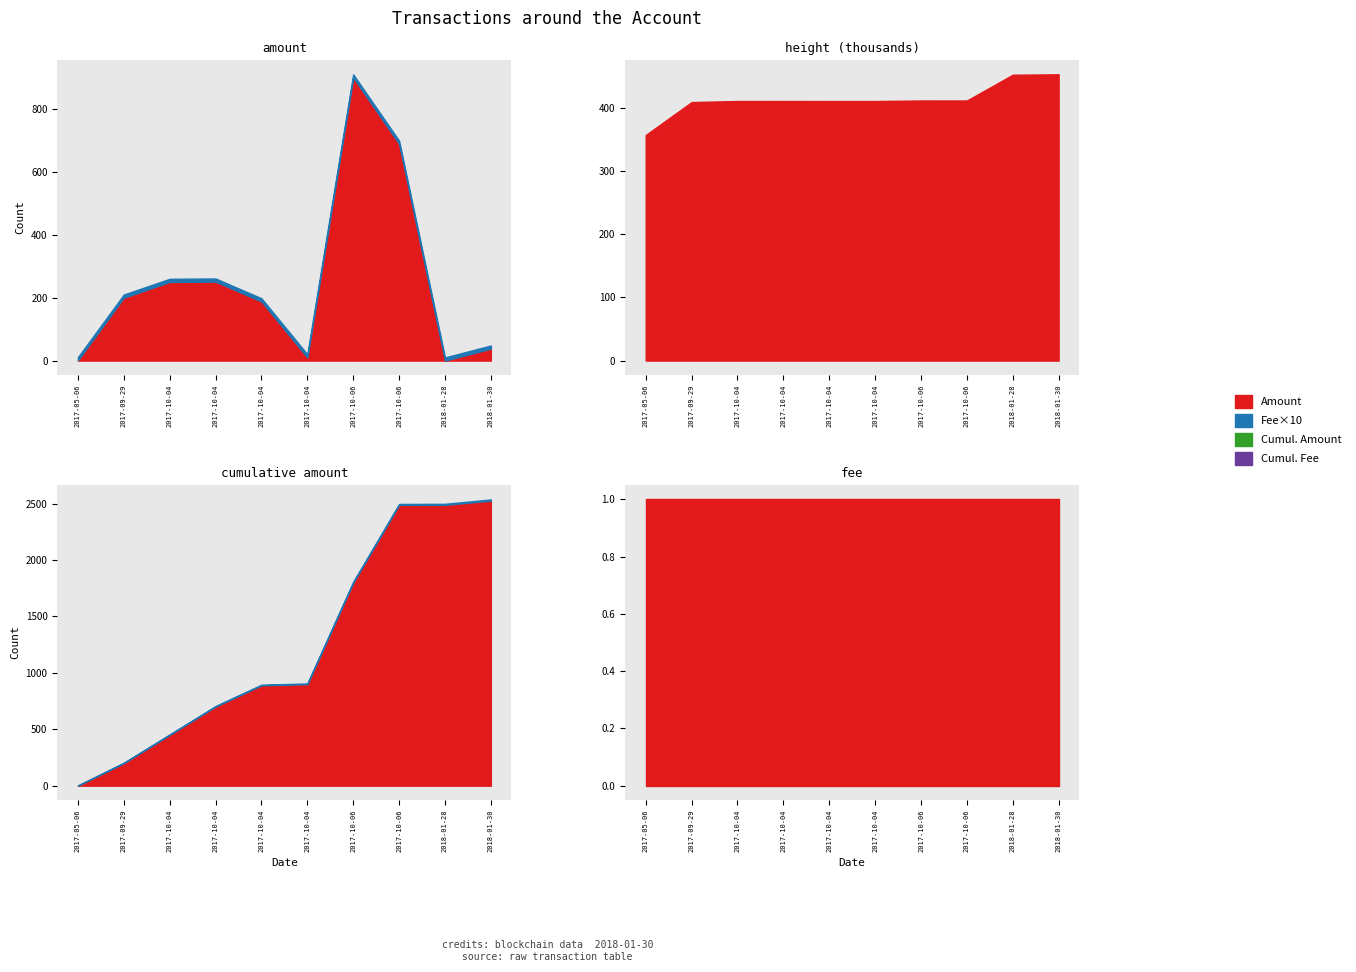

What is the highest value of the Amount series?

900